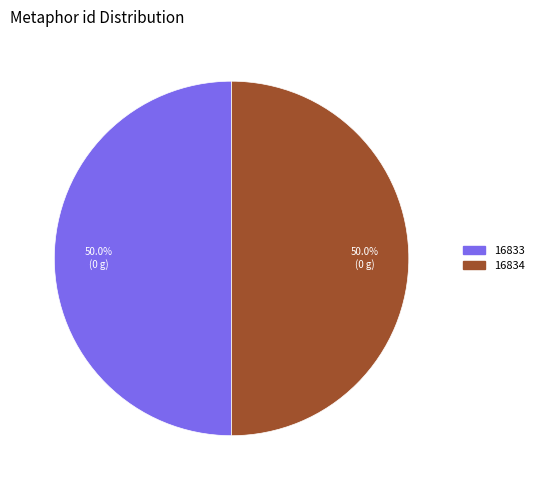

To the nearest percent, what is the combined percentage of 16834 and 16833?

100%